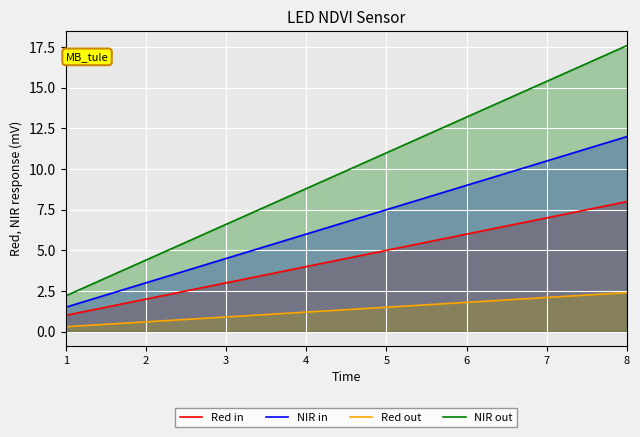

At how many categories does at least one series exceed 2?

8